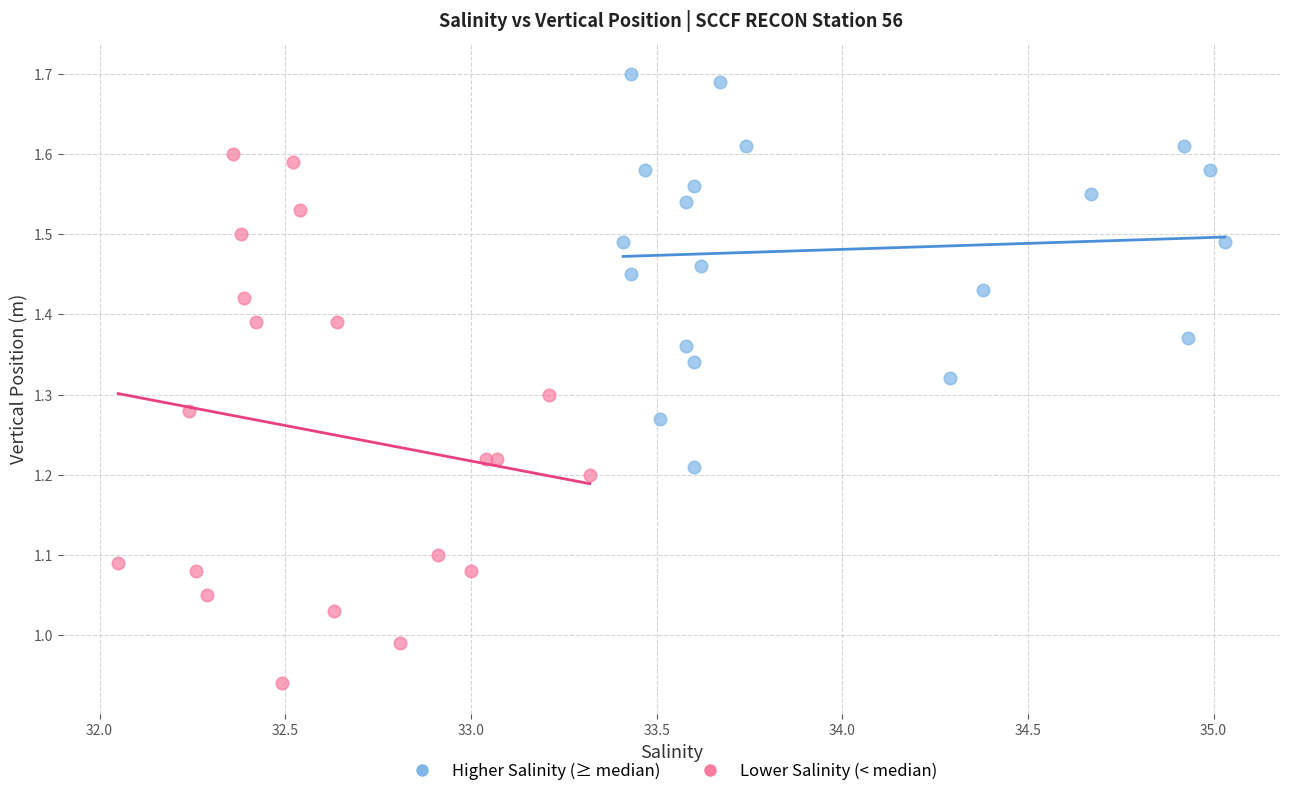

Which series contains the lowest Y value?

Lower Salinity (< median)